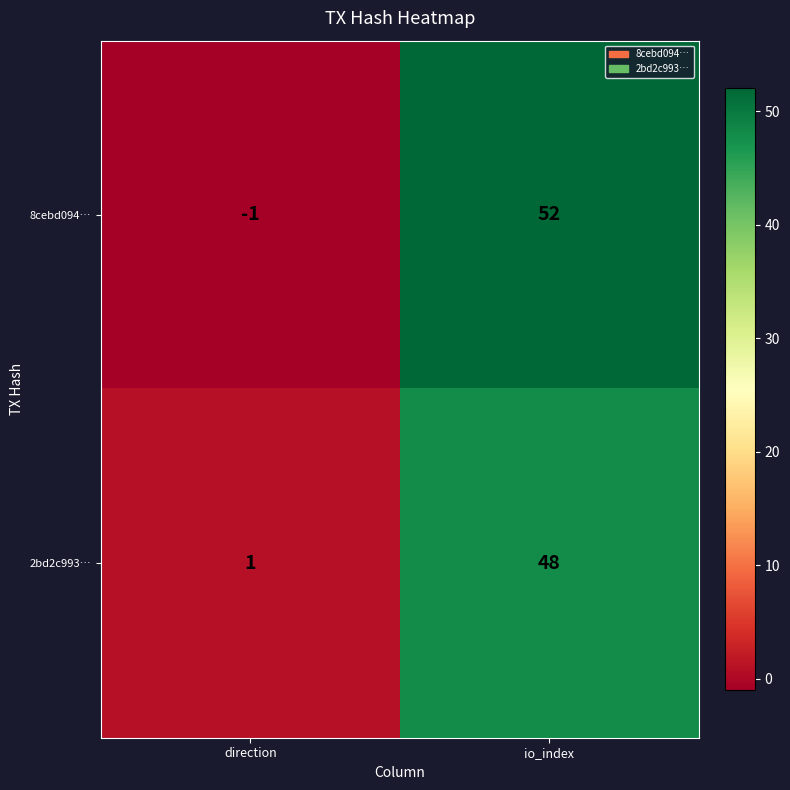

Where is 2bd2c993… nearest to the value 24?

direction